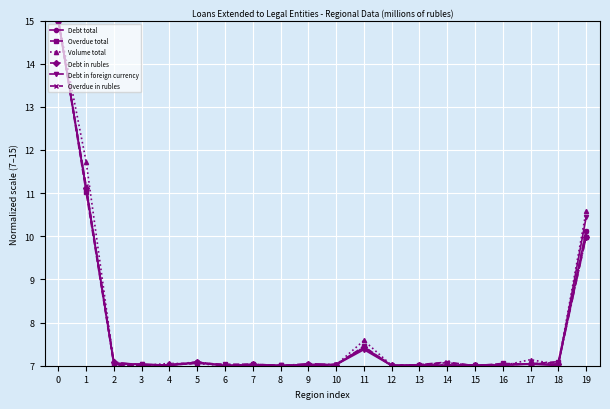

True or false: Overdue total has more than 0 points higher than both neighbors.

True